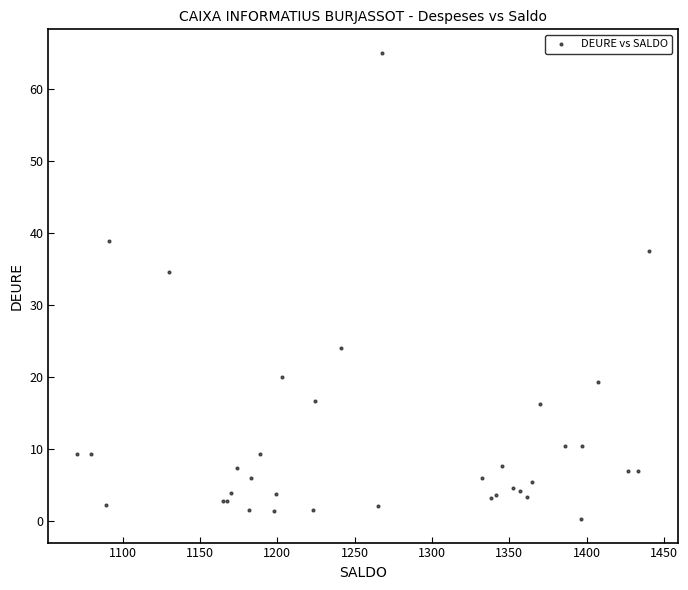

What Y value in the scatter plot is closest to 32?

34.5